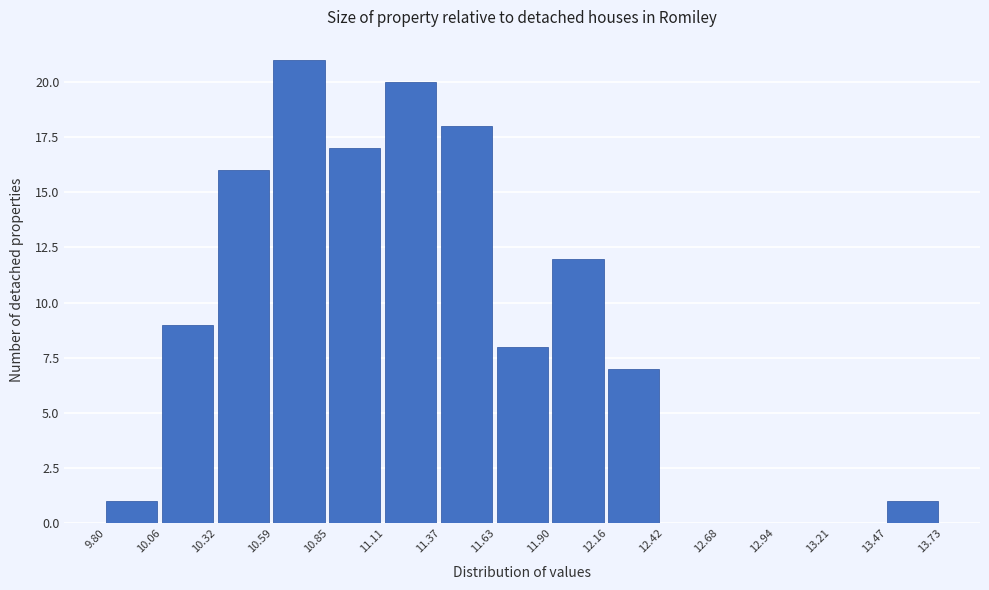

Which range on the x-axis has the tallest bar?

10.59 to 10.85